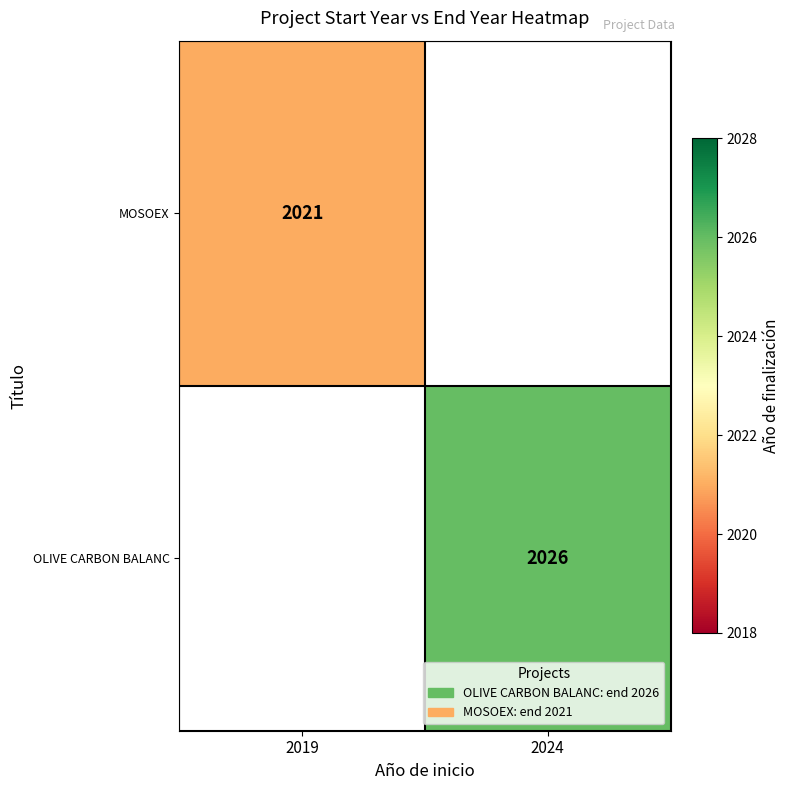

Which label corresponds to the smallest value in the chart?

2019